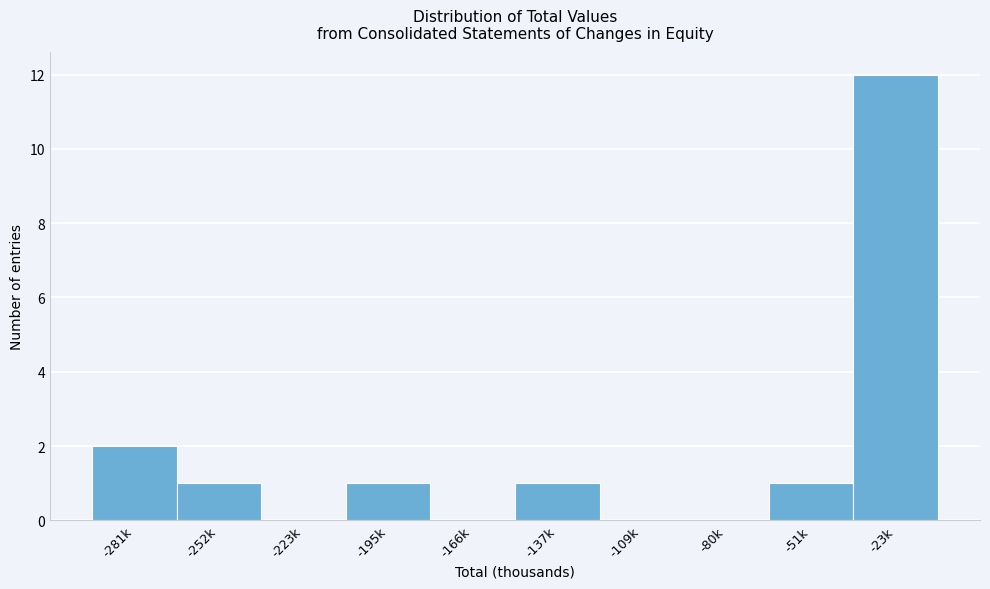

Reading left to right, list all the values displayed in this chart.

-281k=2	-252k=1	-223k=0	-195k=1	-166k=0	-137k=1	-109k=0	-80k=0	-51k=1	-23k=12